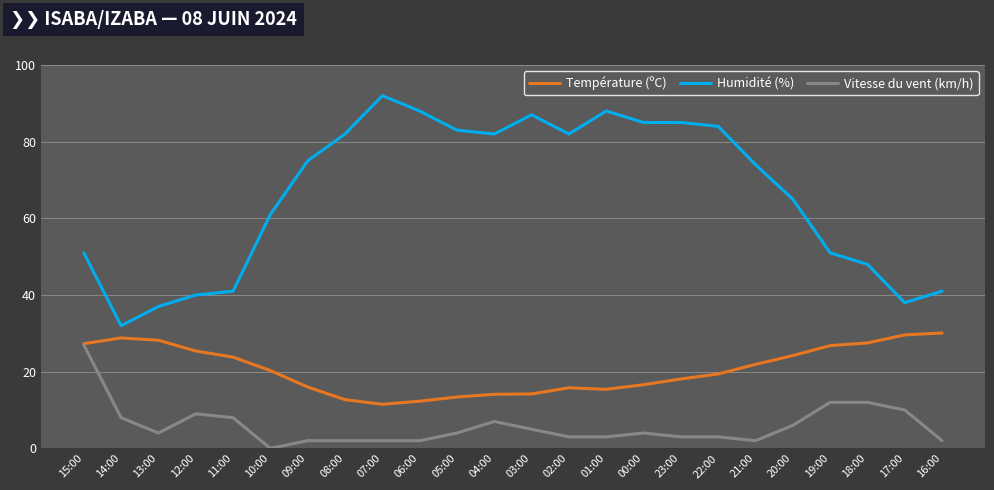

The value of Température (ºC) at 16:00 is 44.6. True or false?

False